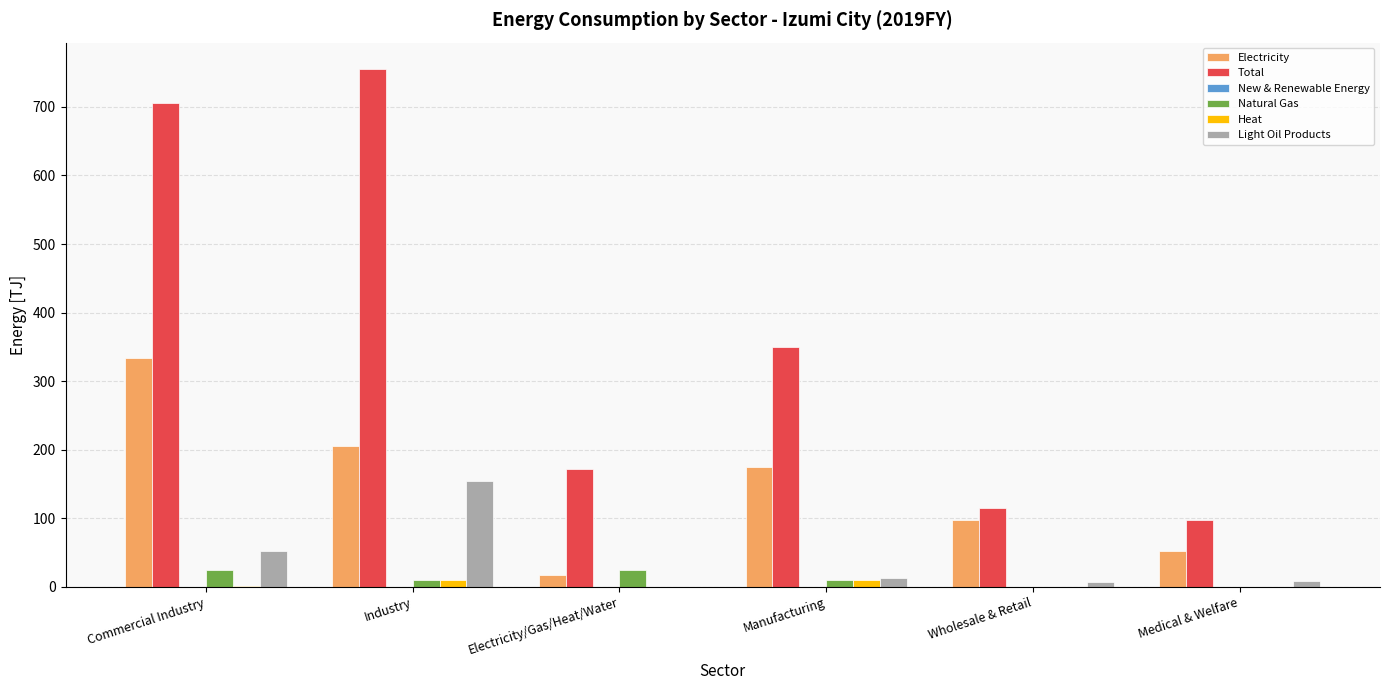

Between Electricity/Gas/Heat/Water and Manufacturing, which series saw the biggest shift?

Total